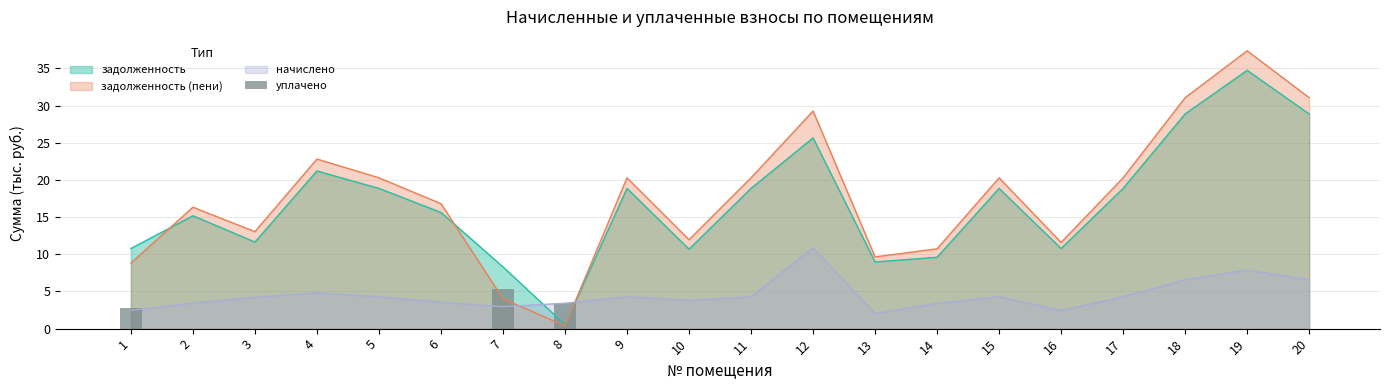

How many data points does each series have?

20